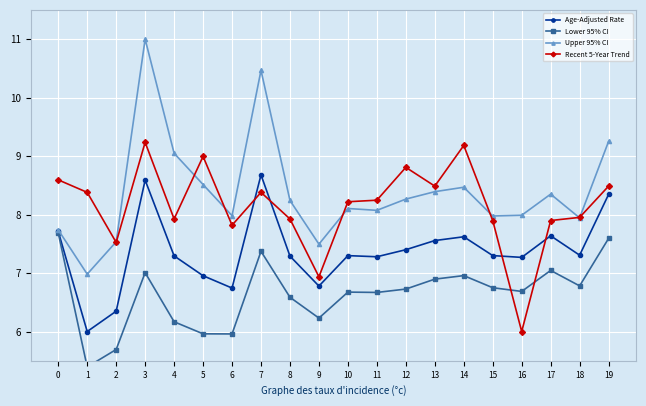

Reading left to right, list all the values displayed in this chart.

Age-Adjusted Rate: 0=7.7	1=6.0	2=6.3	3=8.6	4=7.3	5=7.0	6=6.7	7=8.7	8=7.3	9=6.8	10=7.3	11=7.3	12=7.4	13=7.6	14=7.6	15=7.3	16=7.3	17=7.6	18=7.3	19=8.3
Lower 95% CI: 0=7.7	1=5.4	2=5.7	3=7.0	4=6.2	5=6.0	6=6.0	7=7.4	8=6.6	9=6.2	10=6.7	11=6.7	12=6.7	13=6.9	14=7.0	15=6.7	16=6.7	17=7.0	18=6.8	19=7.6
Upper 95% CI: 0=7.7	1=7.0	2=7.5	3=11.0	4=9.0	5=8.5	6=8.0	7=10.5	8=8.2	9=7.5	10=8.1	11=8.1	12=8.3	13=8.4	14=8.5	15=8.0	16=8.0	17=8.3	18=7.9	19=9.3
Recent 5-Year Trend: 0=8.6	1=8.4	2=7.5	3=9.2	4=7.9	5=9.0	6=7.8	7=8.4	8=7.9	9=6.9	10=8.2	11=8.2	12=8.8	13=8.5	14=9.2	15=7.9	16=6.0	17=7.9	18=8.0	19=8.5